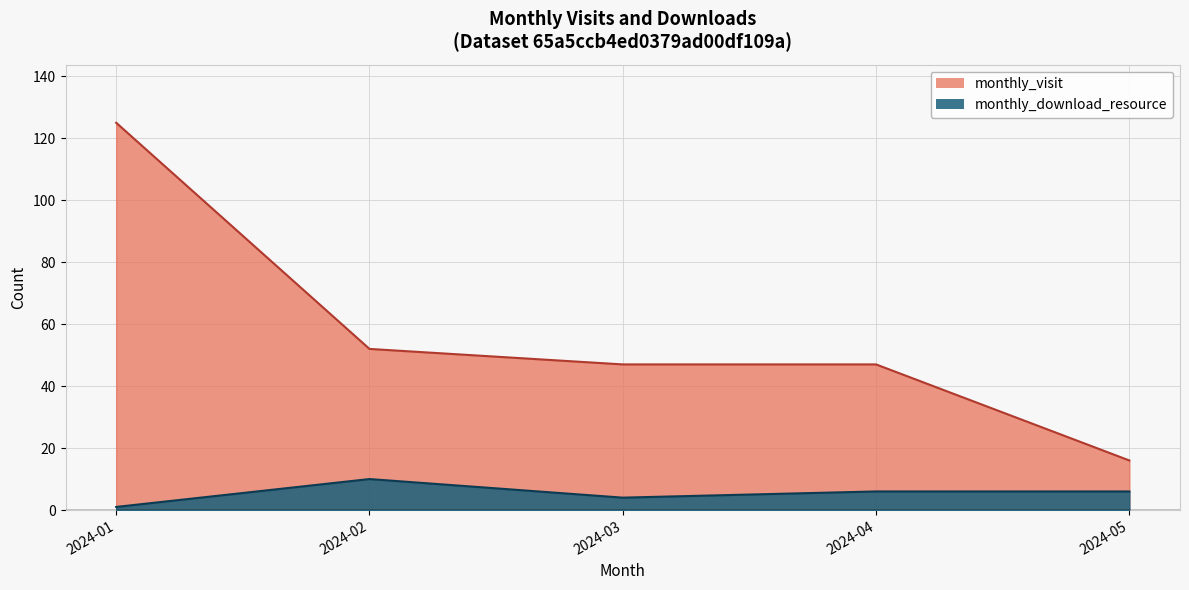

What is the spread (max minus min) of values at 2024-02?

42